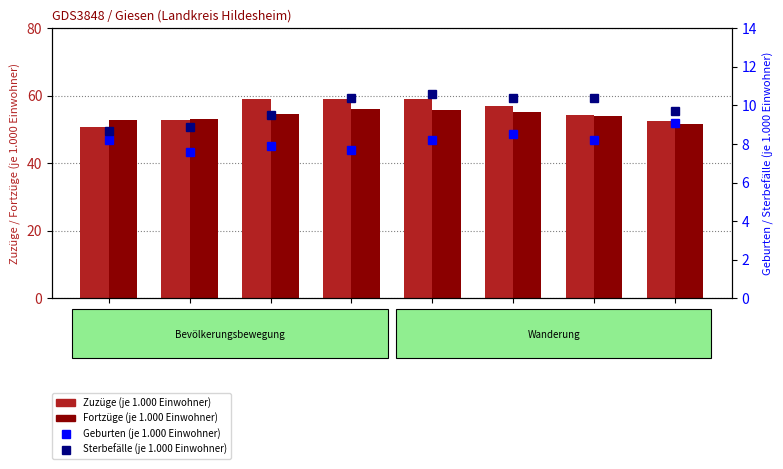

List the series in order of their peak value, highest first.

Zuzüge (je 1.000 Einwohner), Fortzüge (je 1.000 Einwohner), Sterbefälle (je 1.000 Einwohner), Geburten (je 1.000 Einwohner)